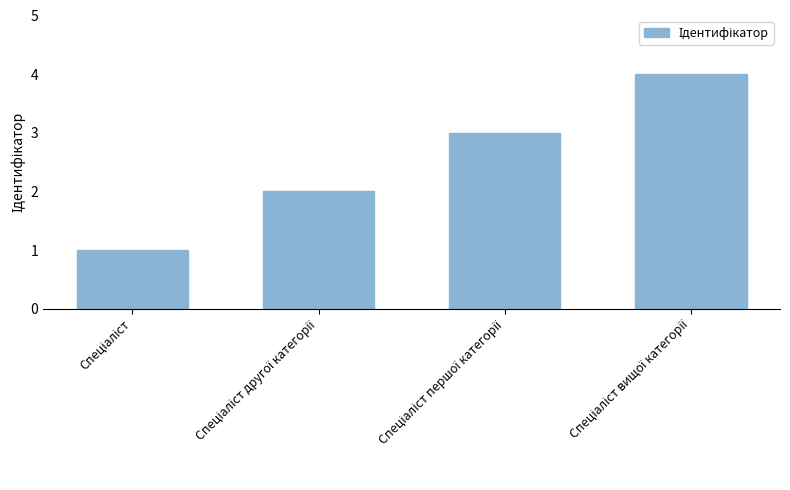

What is the difference between the second highest and second lowest values?

1